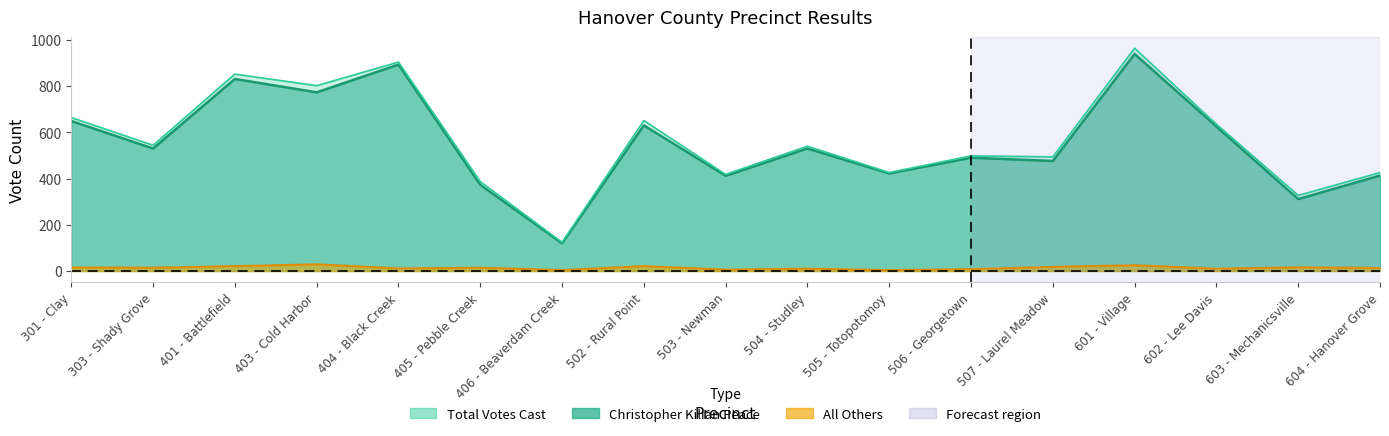

Where is the first local minimum for Total Votes Cast?

303 - Shady Grove